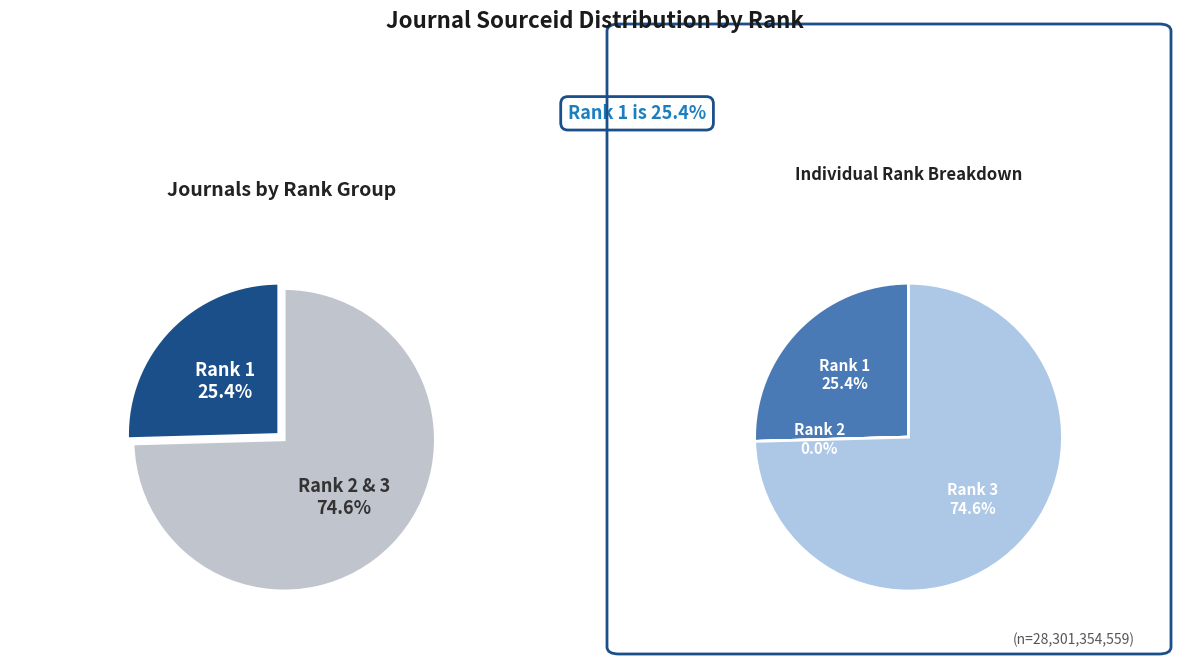

To the nearest percent, what is the average slice percentage?

33%